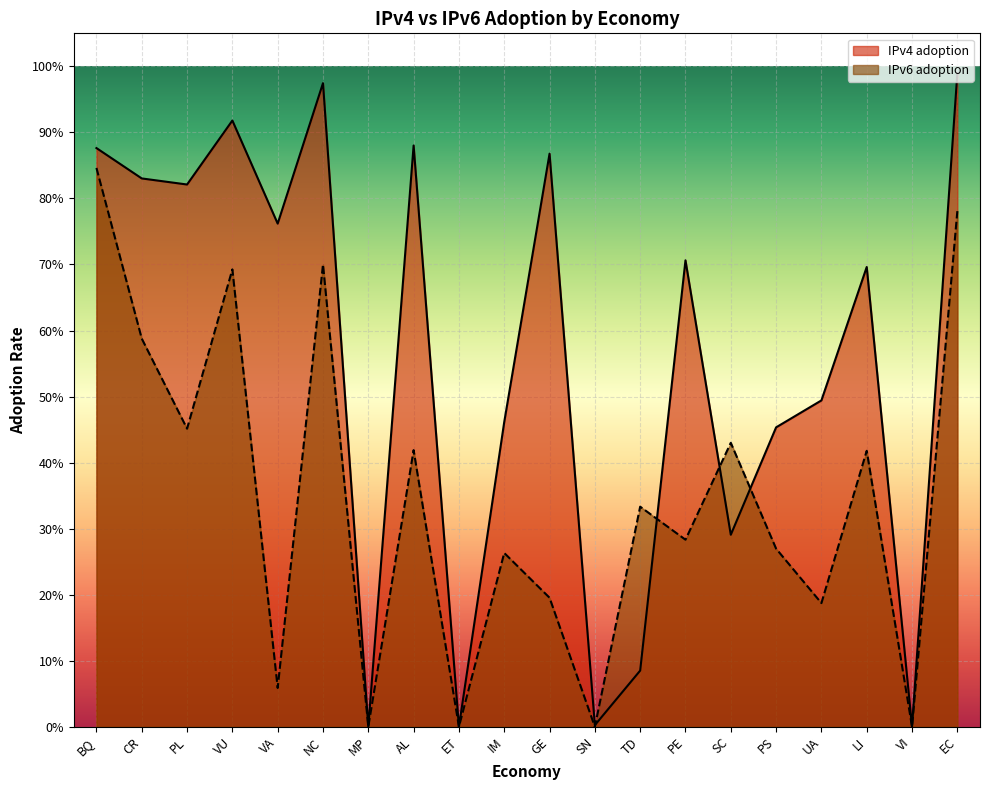

What is the label of the 11th point from the left?

GE